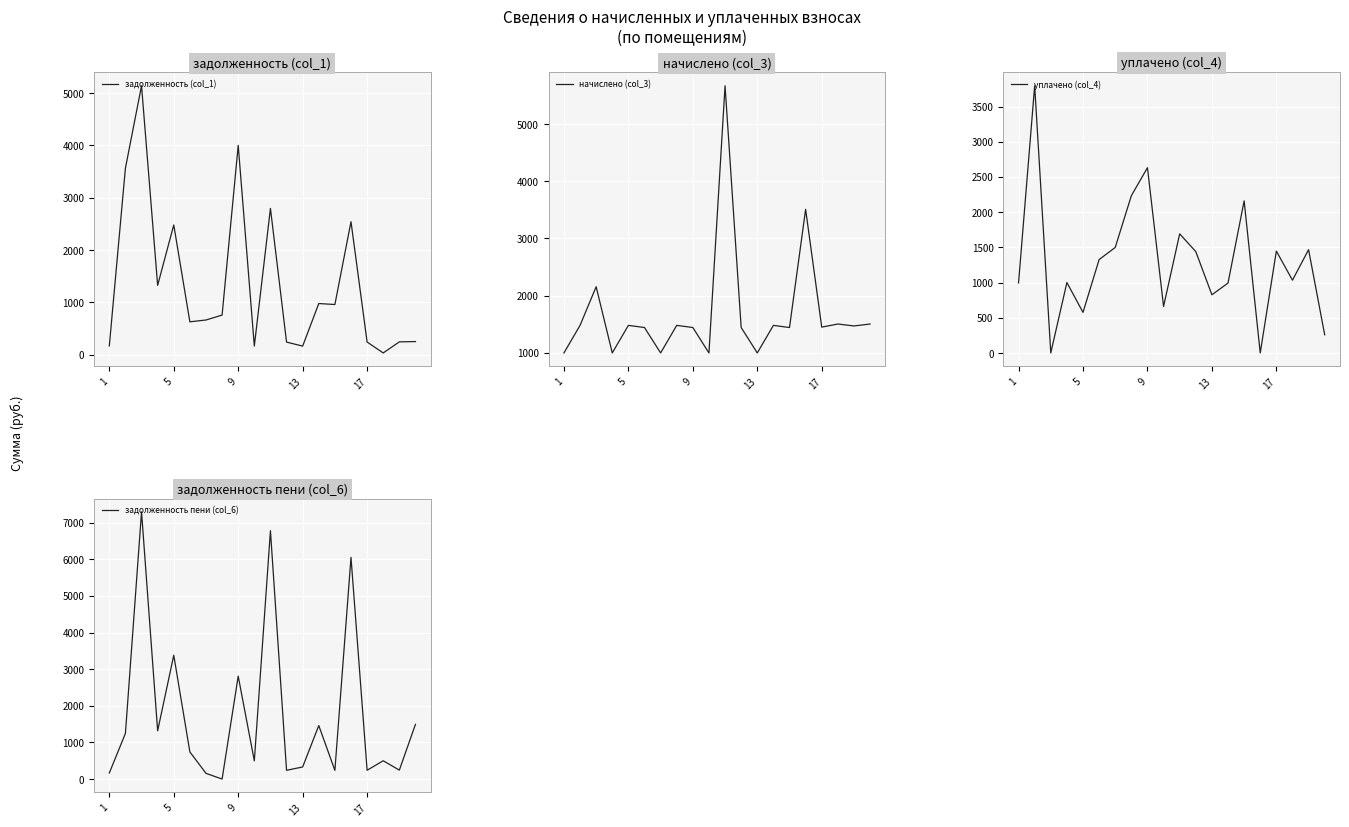

Is this an area chart (filled region under the line)?

No